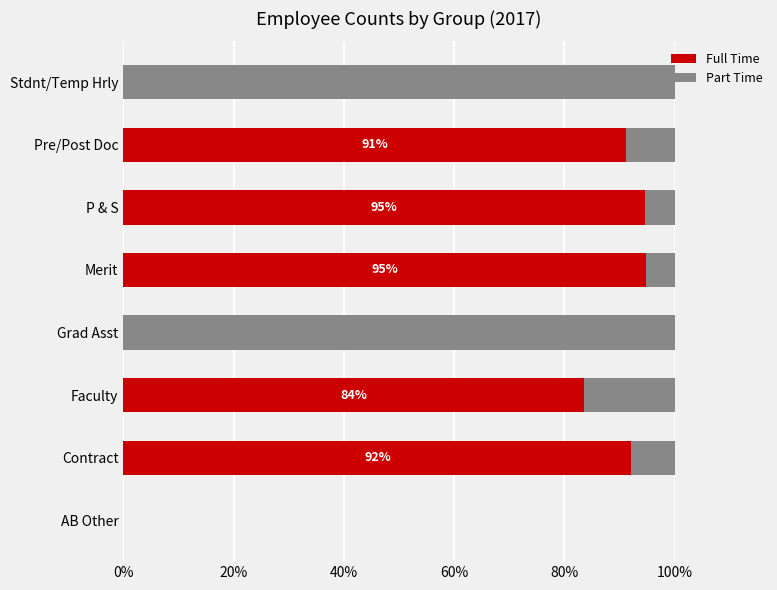

Read the Full Time value at Pre/Post Doc.

91.2